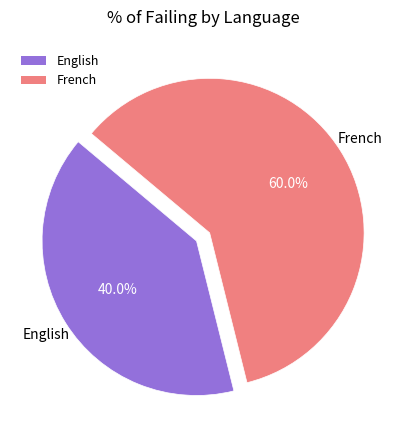

Approximately how many times larger is the value at English compared to French?

0.7